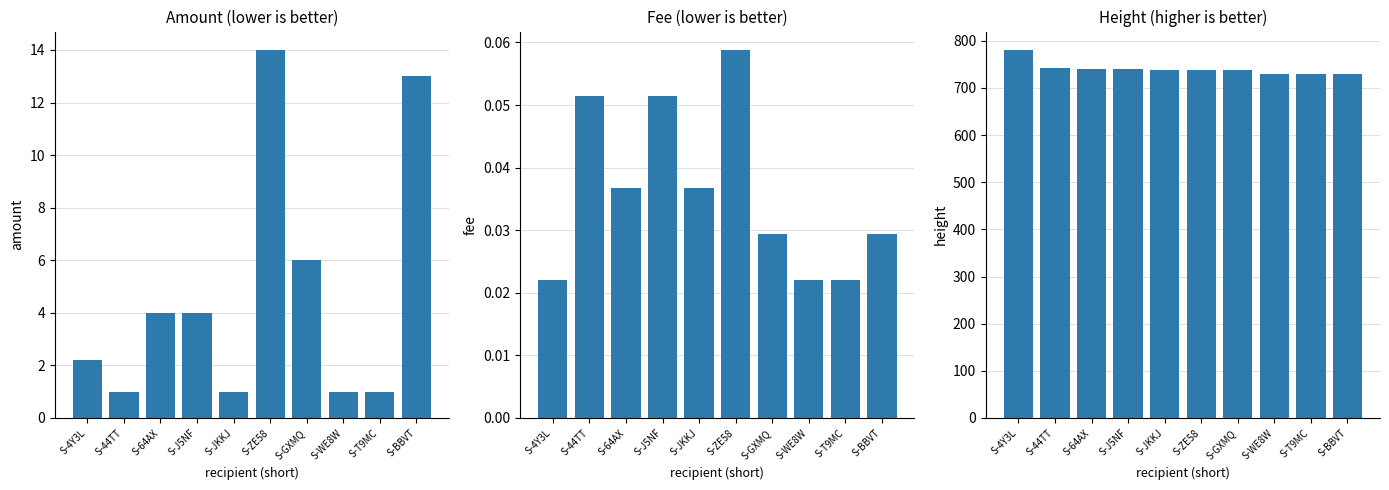

At which category is the sum across all series the highest?

S-4Y3L